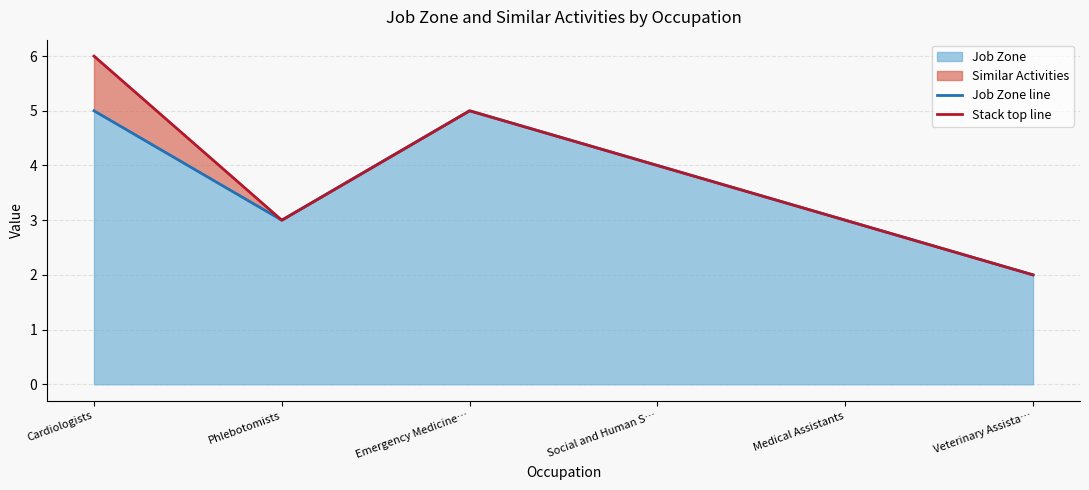

Count the number of data series in this chart.

2